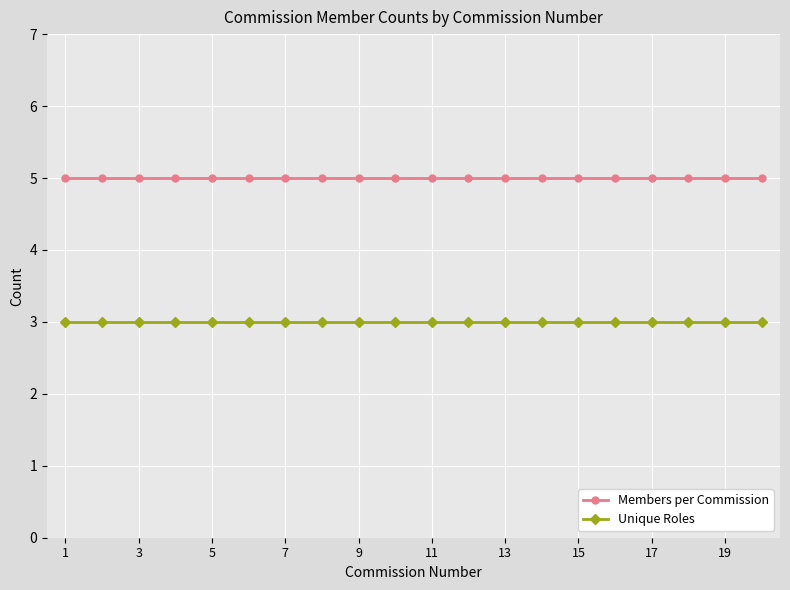

How many distinct data groups are displayed?

2